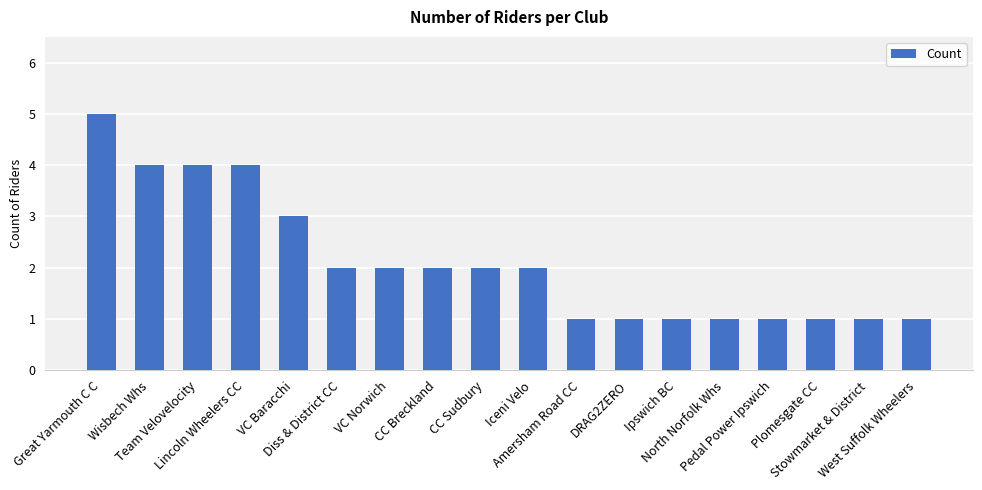

What is the sum of all values?

38